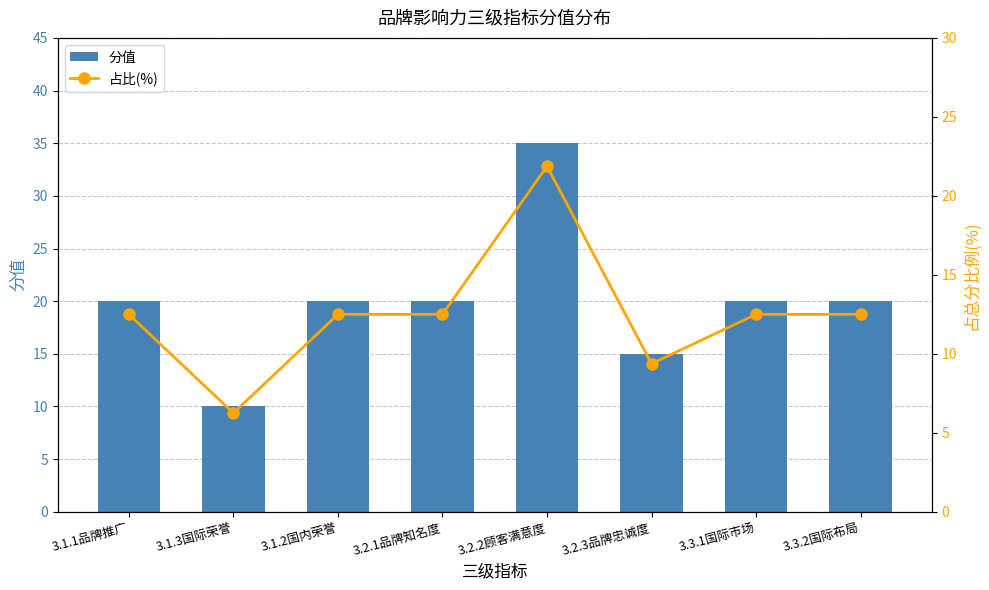

At which label does 占比(%) first exceed 12?

3.1.1品牌推广